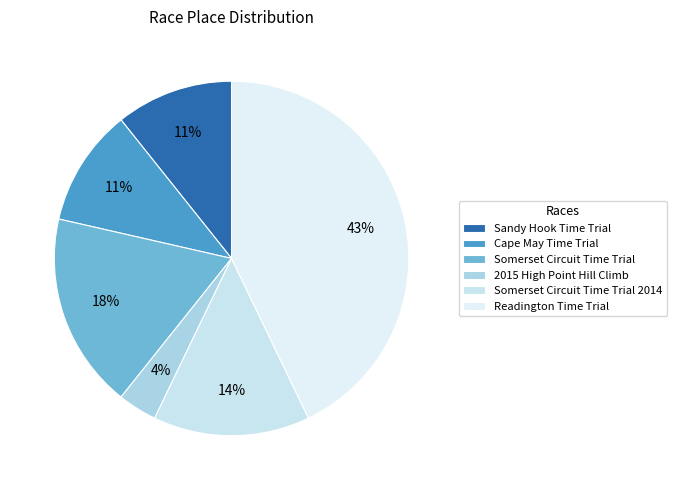

How much of the chart is everything except 2015 High Point Hill Climb?

96.4%